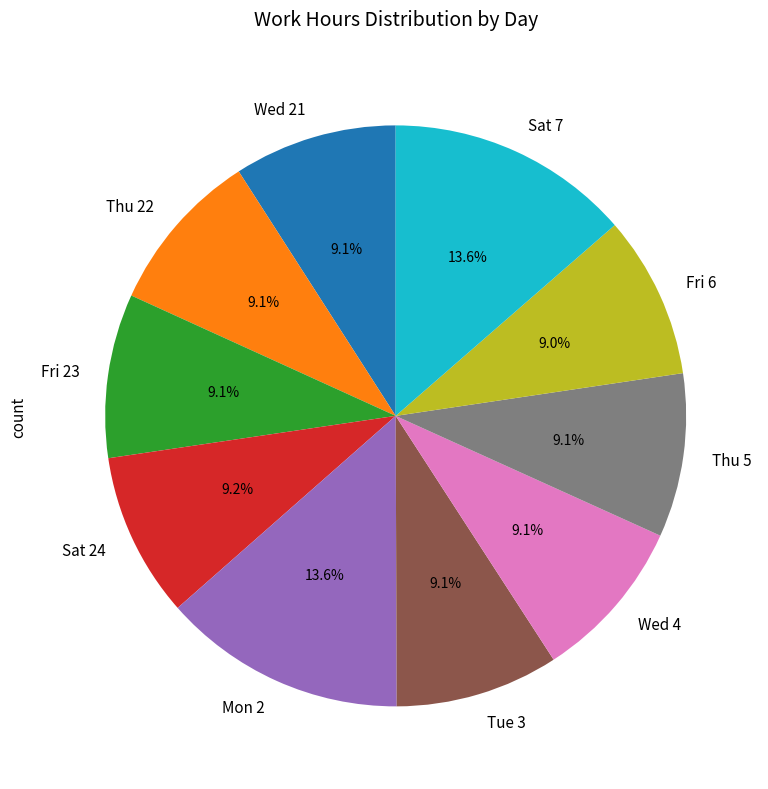

To the nearest percent, what is the combined percentage of Tue 3 and Wed 21?

18%